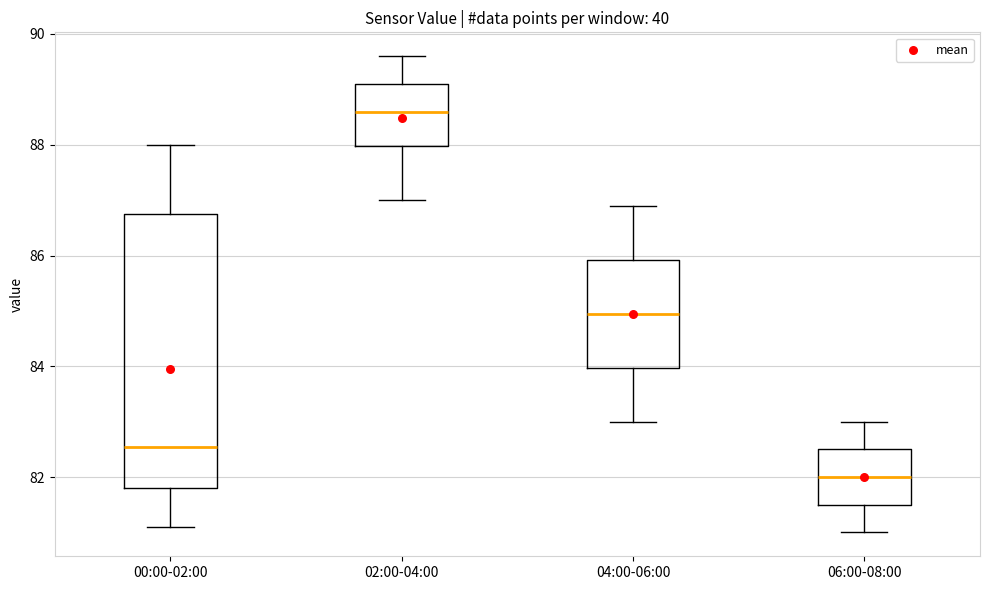

Where does the lower whisker of the box for 02:00-04:00 end on the y-axis? The values are not printed on the chart, so give them approximately, as read against the axis.

87.0